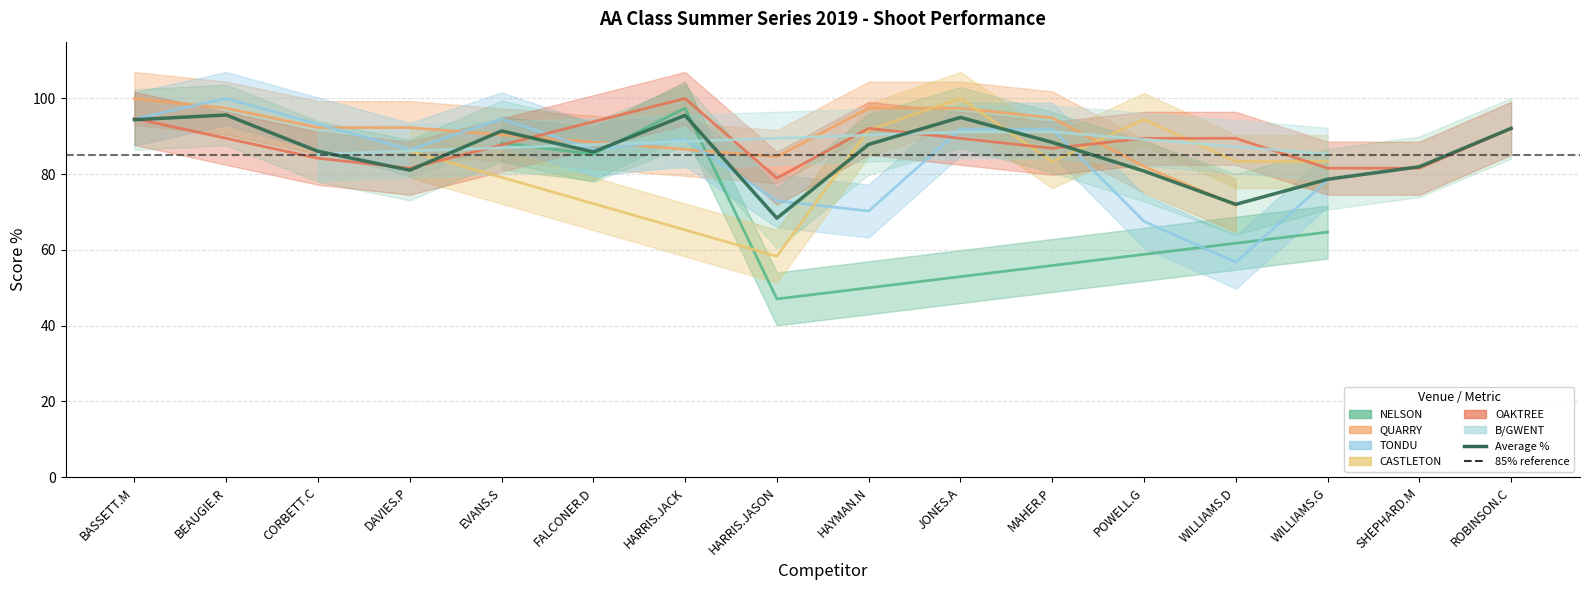

What is the difference between the values at BASSETT.M and EVANS.S?

3.0